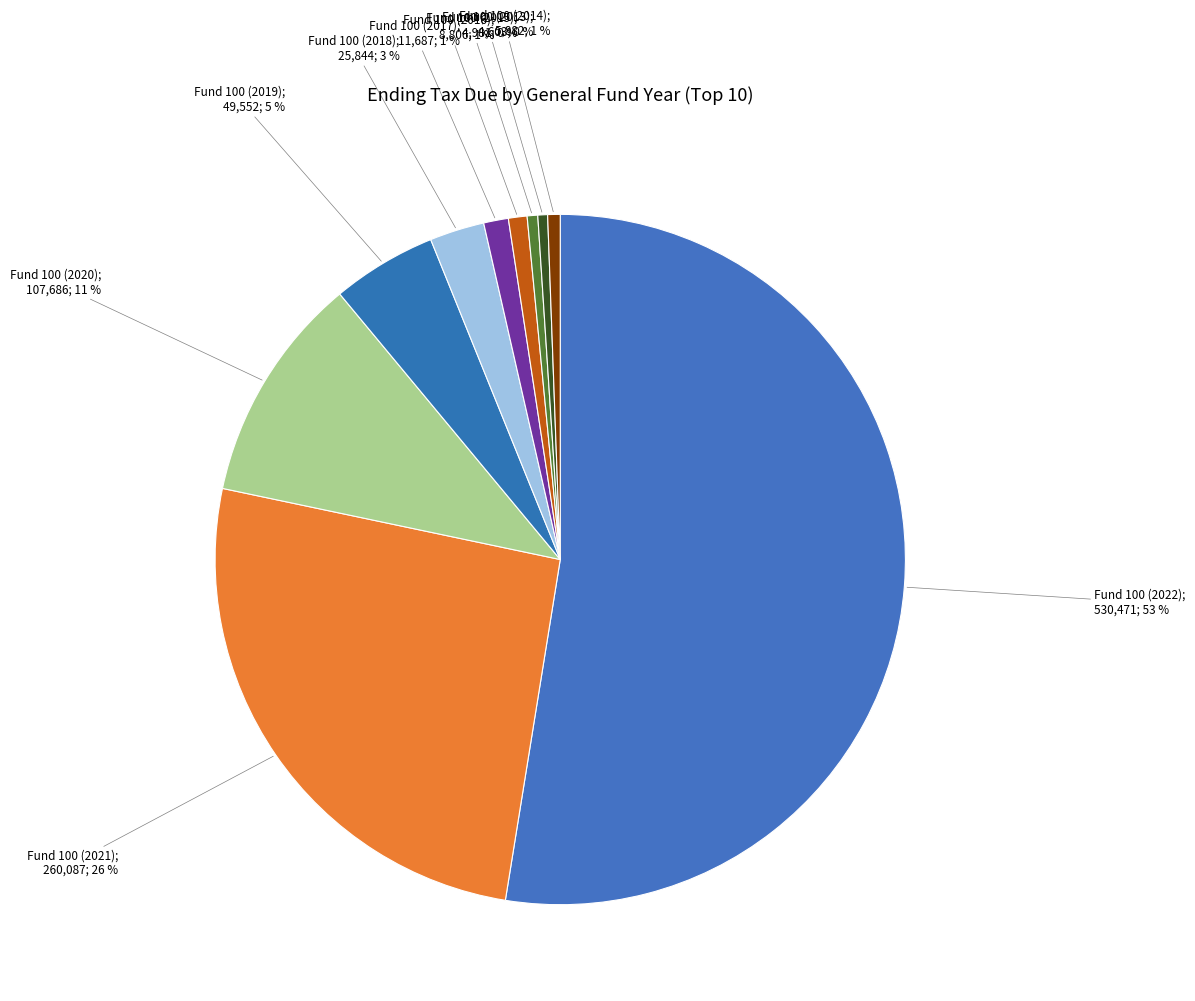

Is there a majority slice in this chart?

Yes